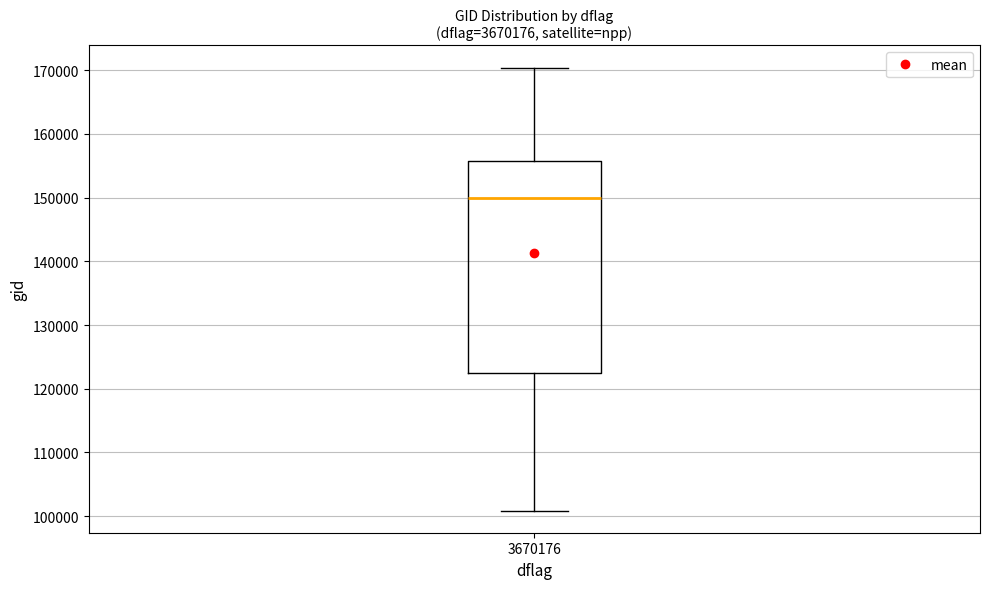

Where does the lower whisker of the box at x = 3670176 end on the y-axis? The values are not printed on the chart, so give them approximately, as read against the axis.

101000